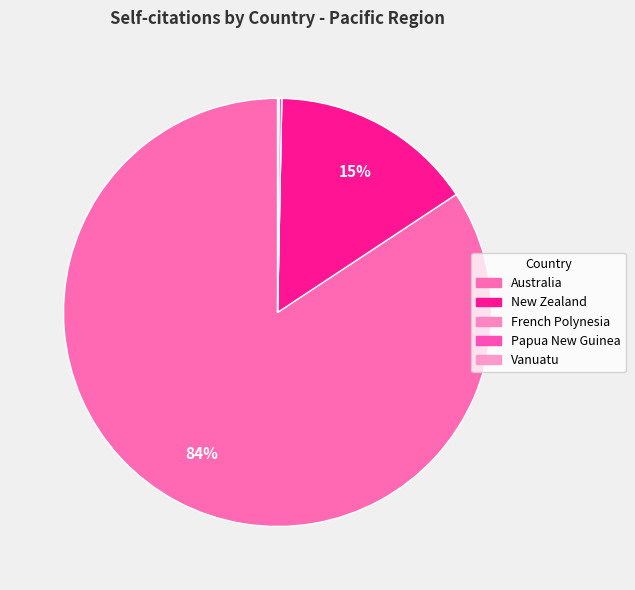

Which slice is the smallest?

French Polynesia